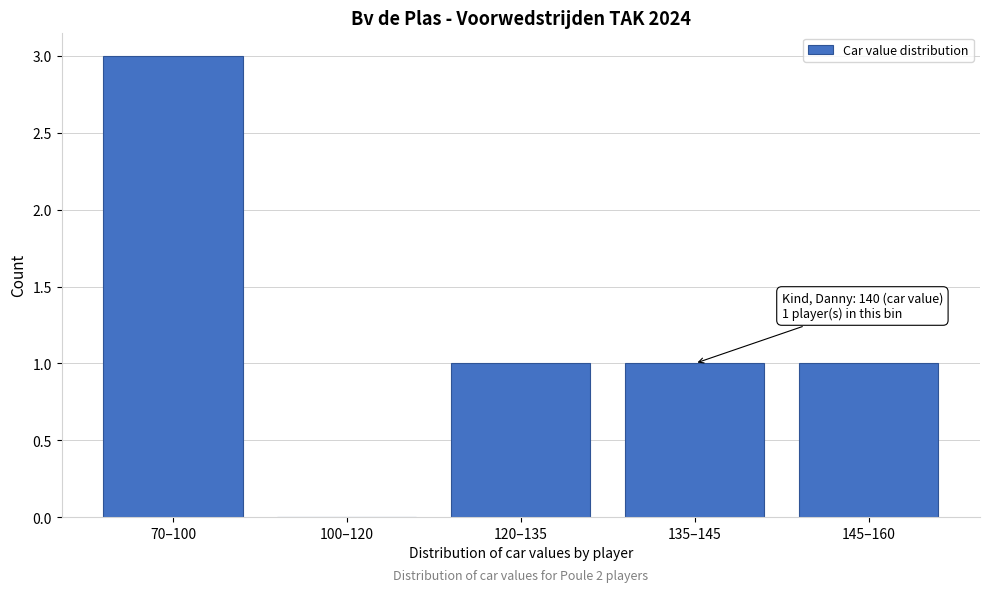

Reading left to right, list all the values displayed in this chart.

70–100=3	100–120=0	120–135=1	135–145=1	145–160=1